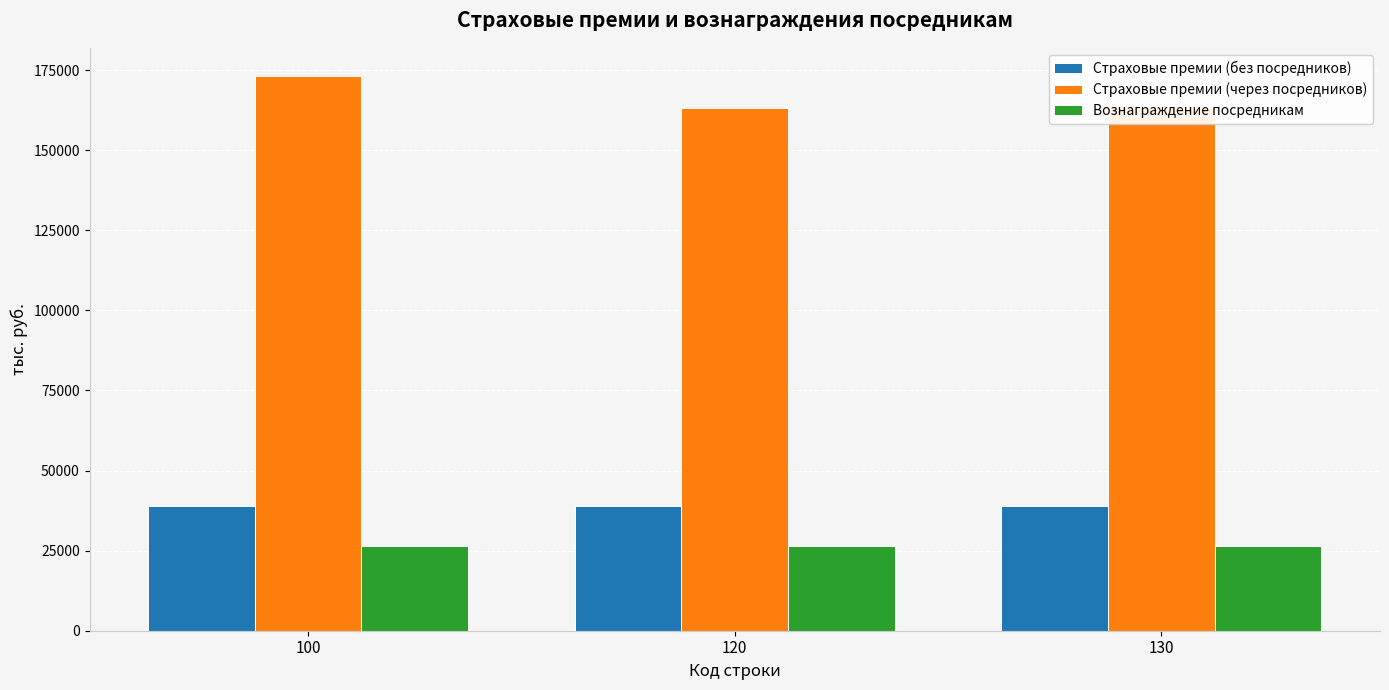

What is the average value of the Страховые премии (без посредников) series?

39020.0